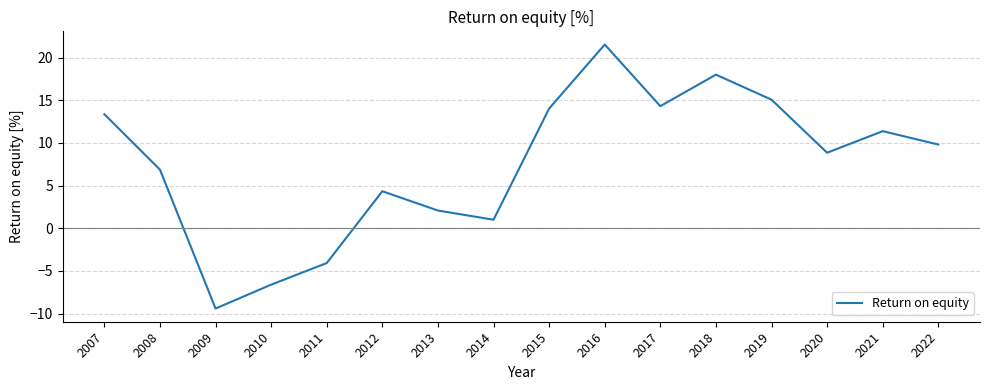

What is the sum of all values?

120.5